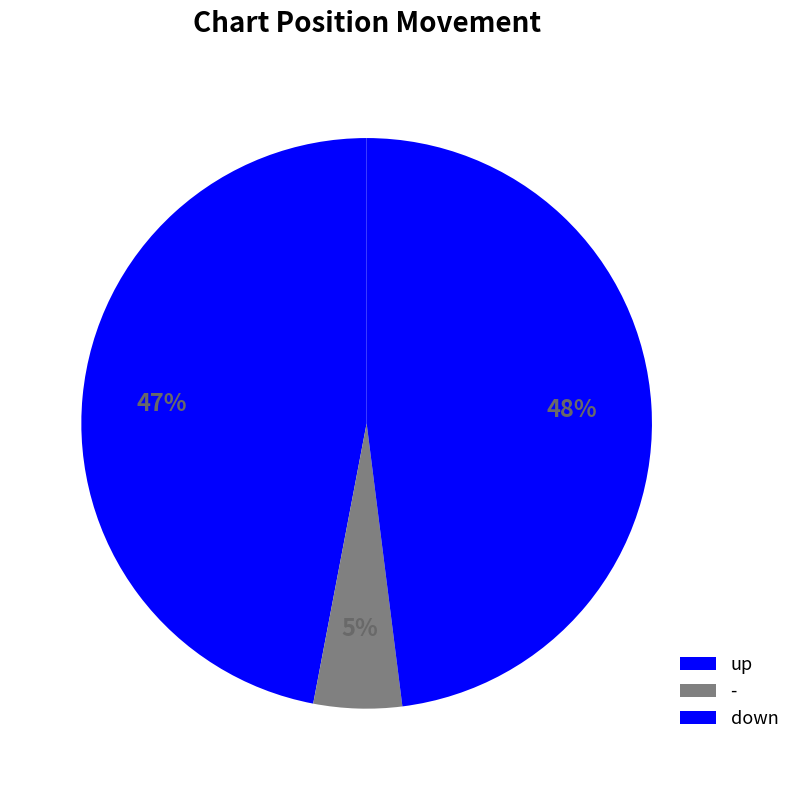

To the nearest percent, what is the combined percentage of up and -?

52%